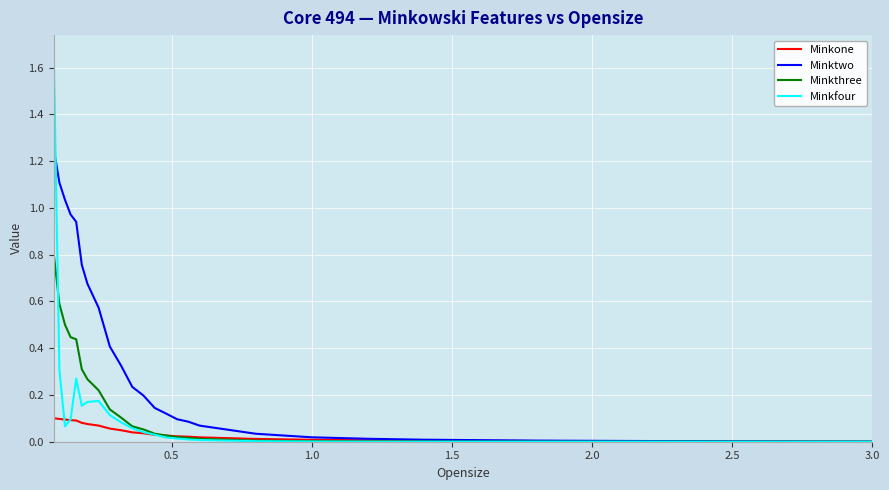

Rank the series by their maximum value, from highest to lowest.

Minkfour, Minktwo, Minkthree, Minkone